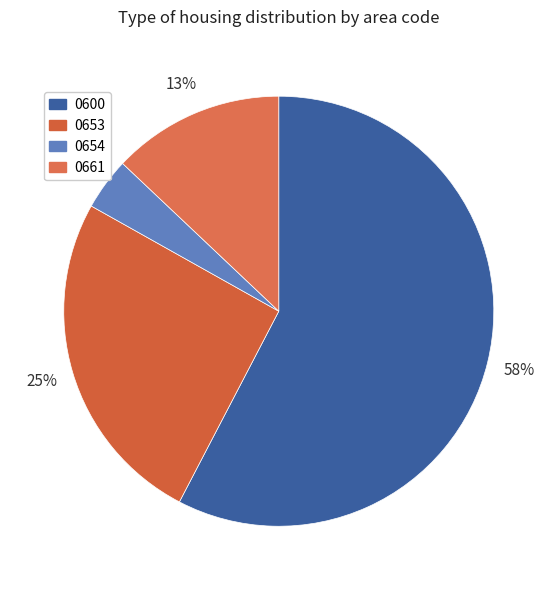

Does 0661 account for over 50% of the chart?

No